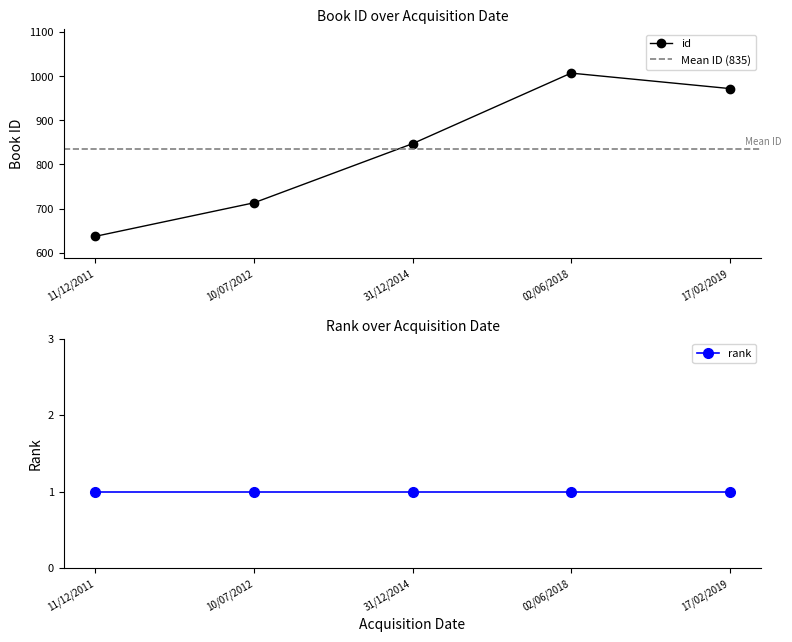

Reading left to right, what are all the values shown in this chart?

637	713	847	1007	972